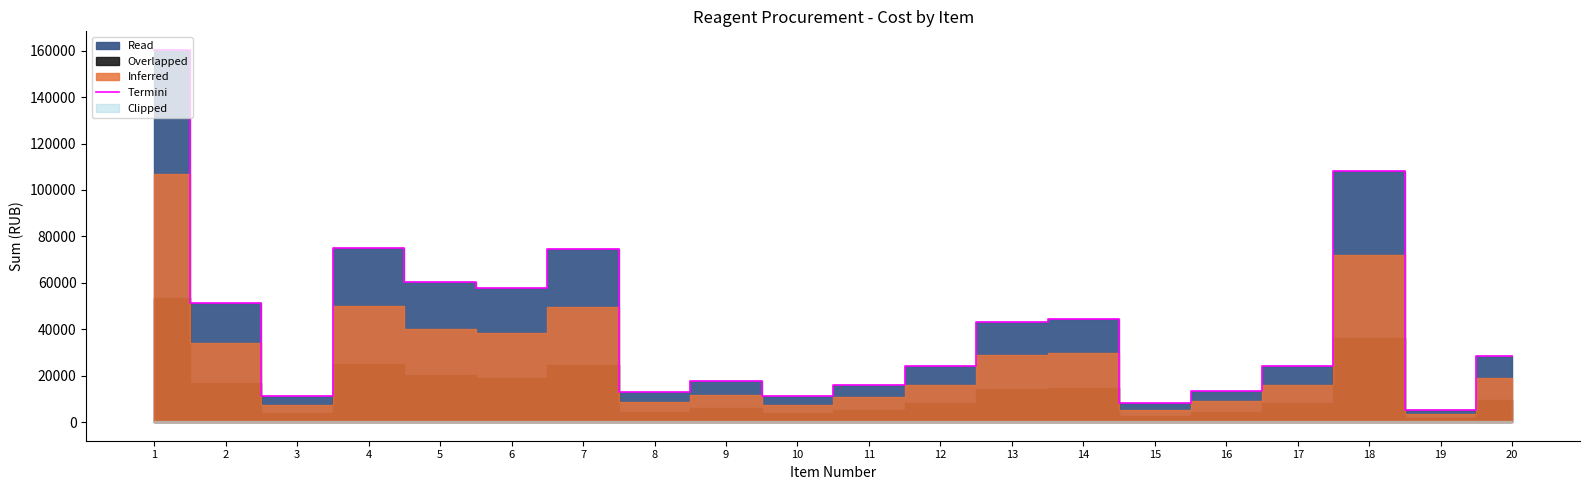

Which has a higher value, 17 or 14?

14